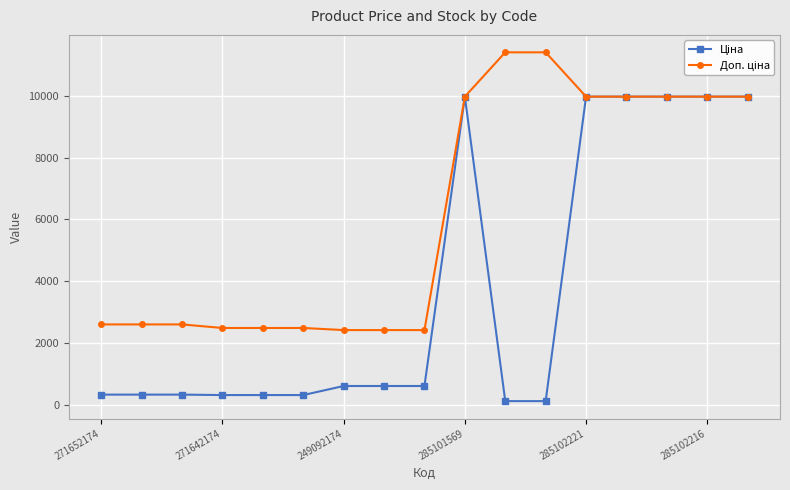

What is the maximum value shown in the chart?

11410.0